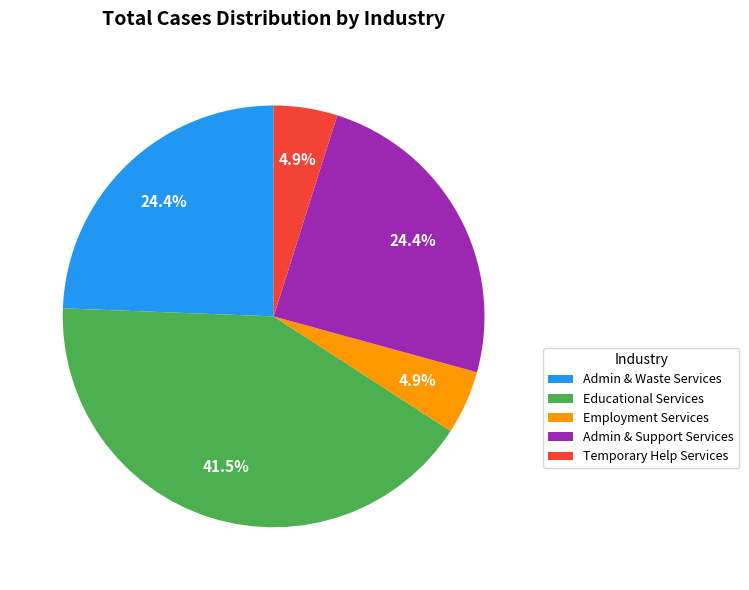

Is the sum of Admin & Support Services and Admin & Waste Services greater than half?

No